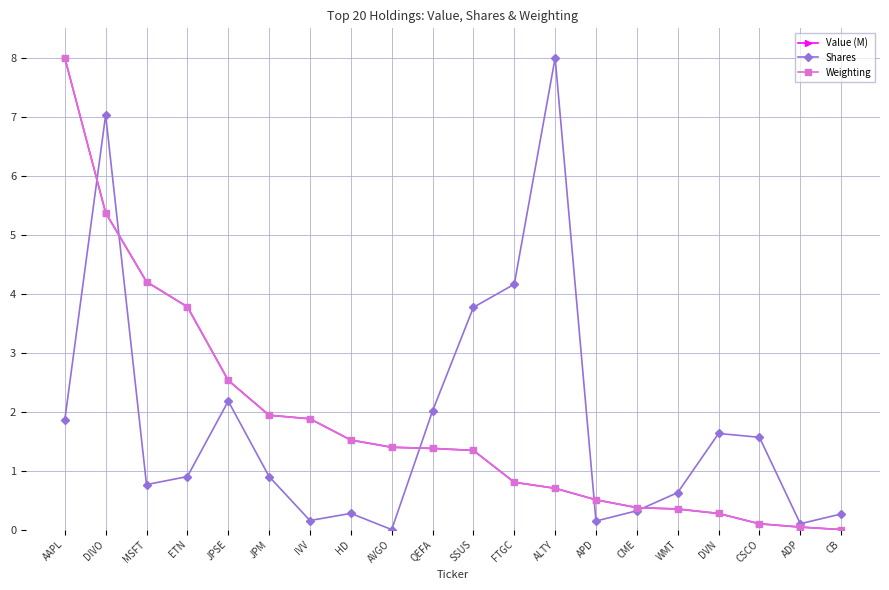

What is the value of the Weighting point at the 7th from the left?

1.9